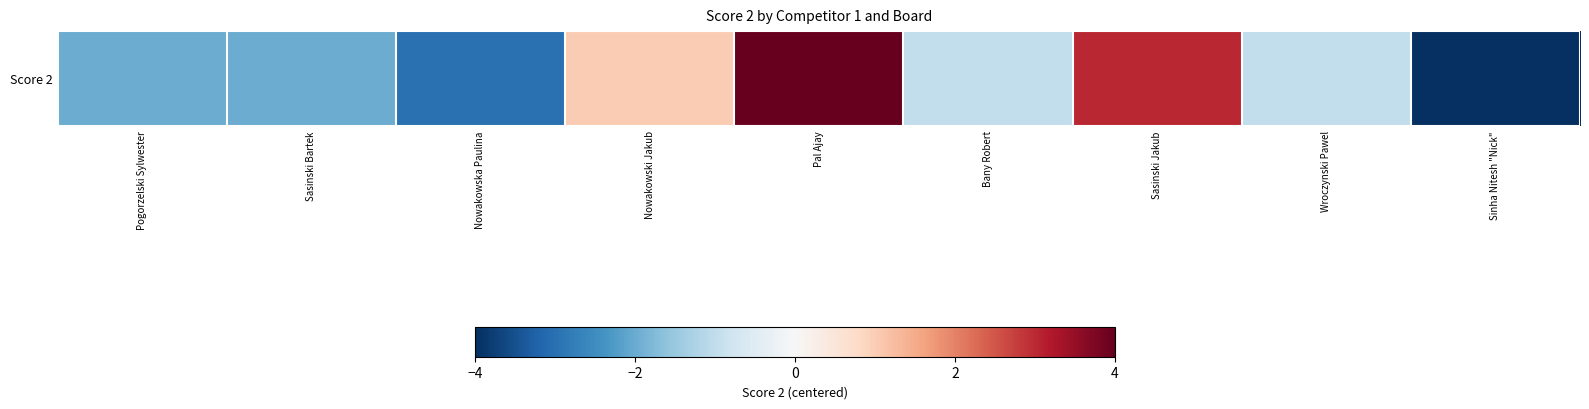

The chart shows a value of -4 at Nowakowska Paulina. True or false?

False